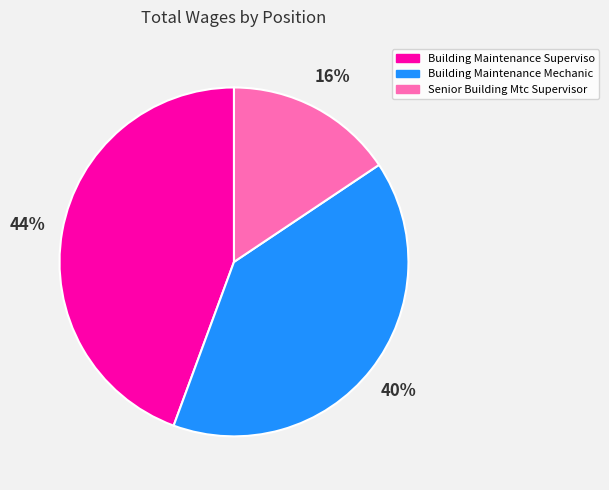

Does Building Maintenance Mechanic account for over 50% of the chart?

No